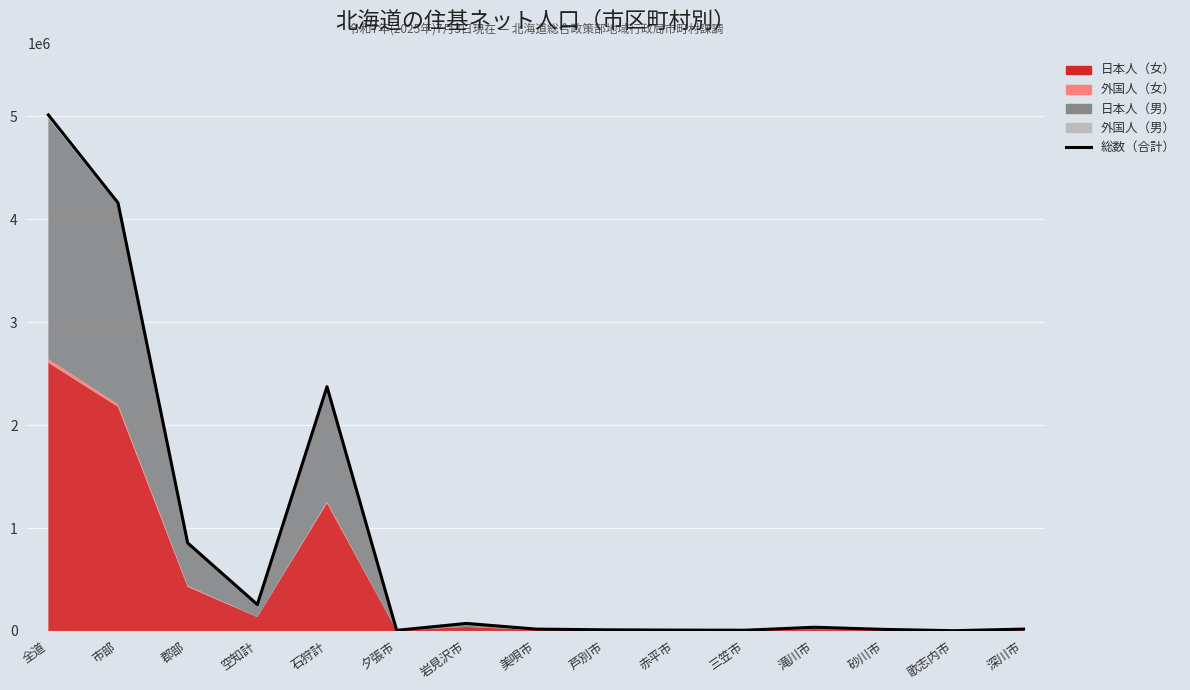

At which category does the chart reach its peak across all series?

全道